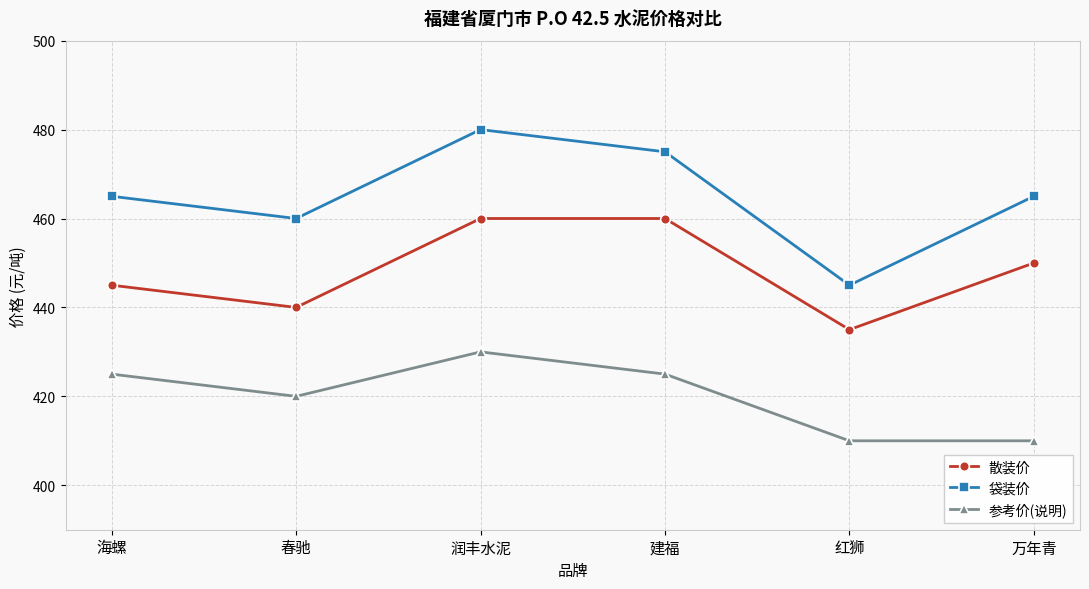

What is the lowest value of the 参考价(说明) series?

410